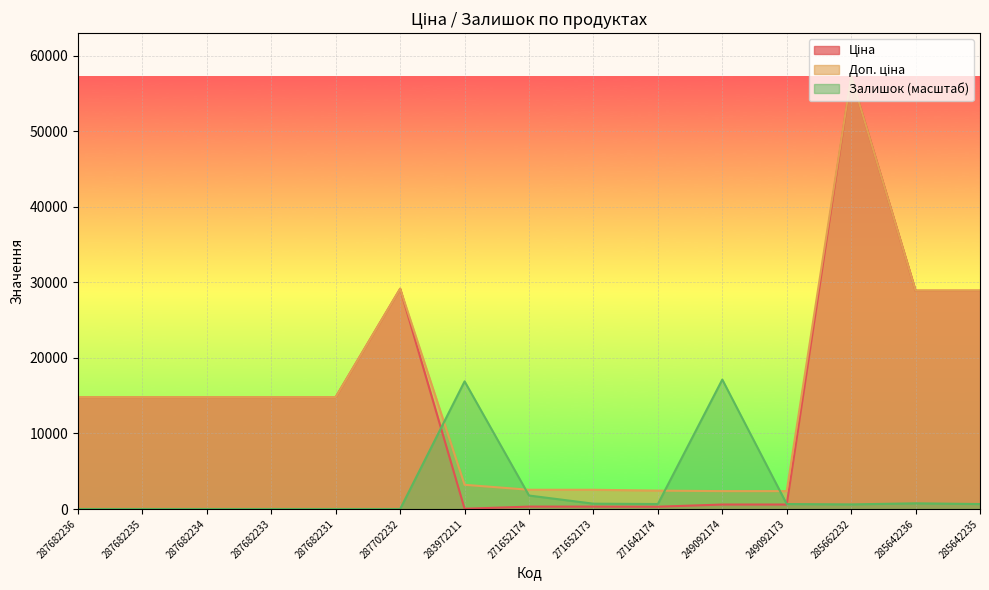

Between which two adjacent categories do Доп. ціна and Залишок first intersect?

287702232 and 283972211